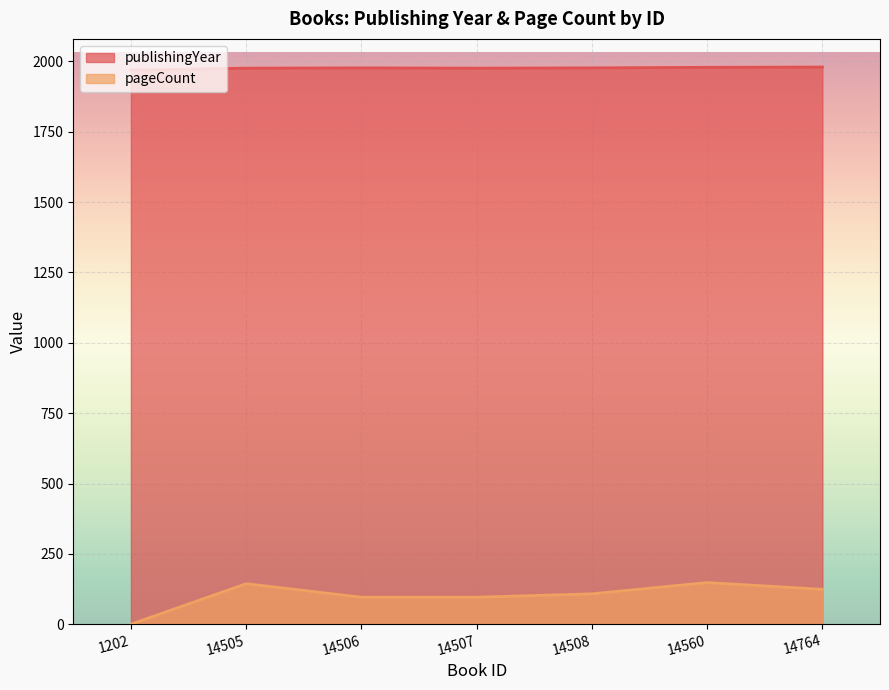

In pageCount, how many points are higher than both neighbors (excluding endpoints)?

2